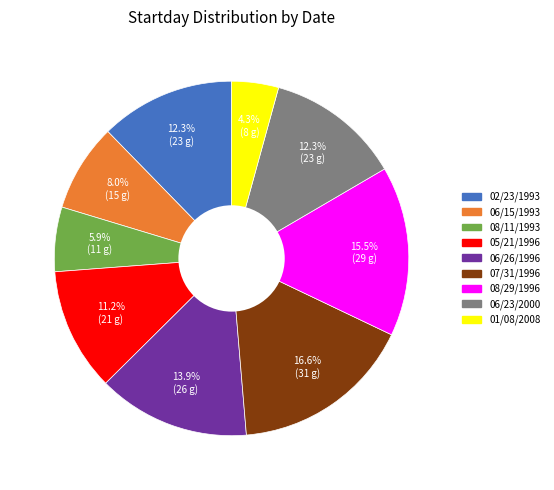

The 01/08/2008 slice represents 15% of the pie. True or false?

False